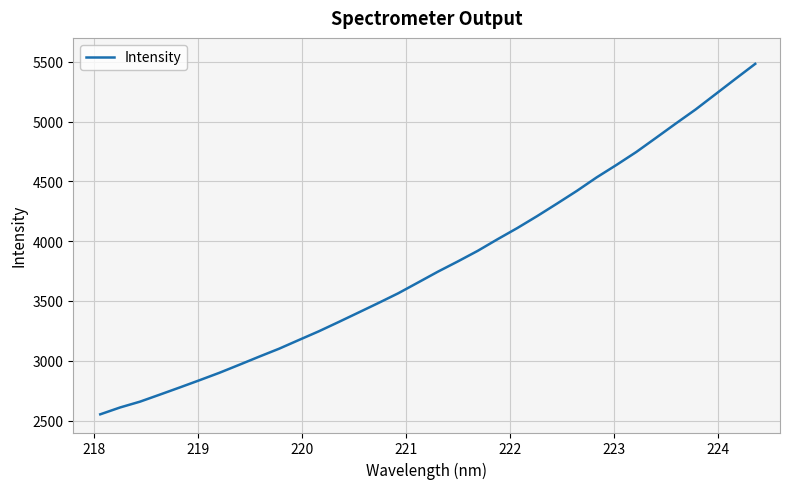

What is the maximum value shown in the chart?

5482.9